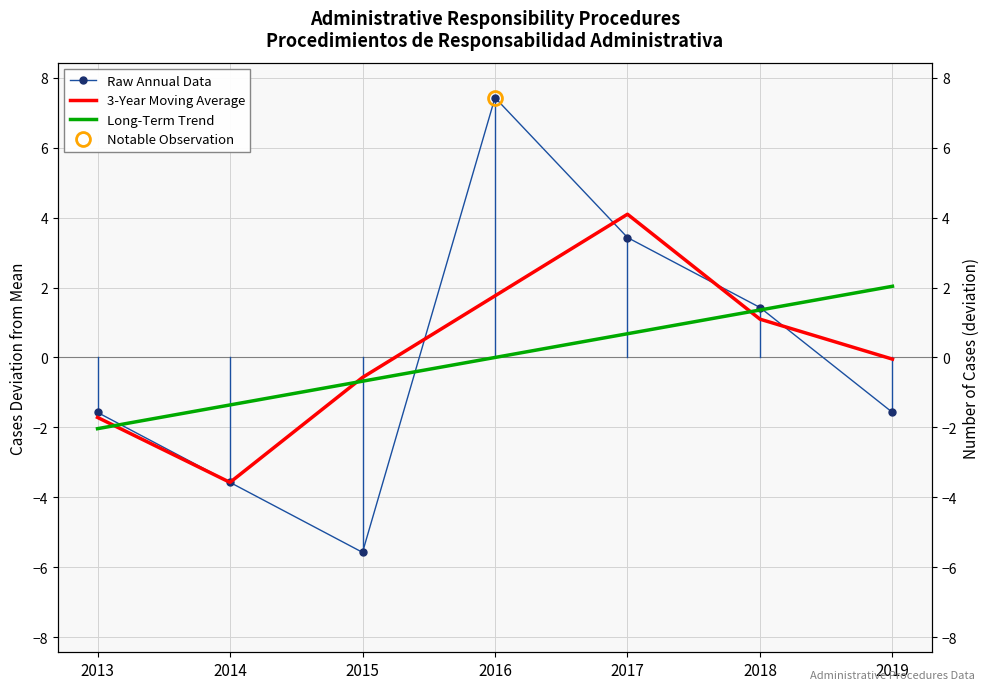

What is the value of the Raw Annual Data point at the 4th from the left?

7.4